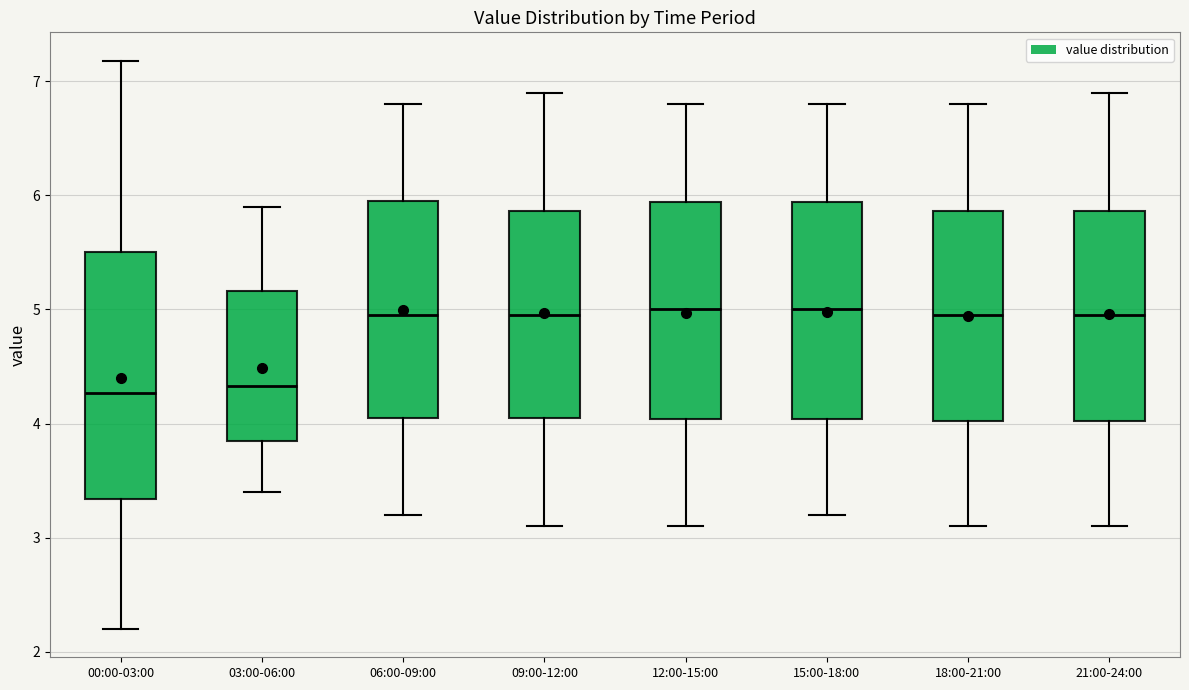

Reading left to right, read every box against the y-axis: the position of its median line, the range the box covers, and the ends of its whiskers. The values are not printed on the chart, so give them approximately, as read against the axis.

00:00-03:00: median 4.3, box 3.3 to 5.5, whiskers 2.2 to 7.2
03:00-06:00: median 4.3, box 3.9 to 5.2, whiskers 3.4 to 5.9
06:00-09:00: median 5.0, box 4.1 to 6.0, whiskers 3.2 to 6.8
09:00-12:00: median 5.0, box 4.1 to 5.9, whiskers 3.1 to 6.9
12:00-15:00: median 5.0, box 4.0 to 5.9, whiskers 3.1 to 6.8
15:00-18:00: median 5.0, box 4.0 to 5.9, whiskers 3.2 to 6.8
18:00-21:00: median 5.0, box 4.0 to 5.9, whiskers 3.1 to 6.8
21:00-24:00: median 5.0, box 4.0 to 5.9, whiskers 3.1 to 6.9